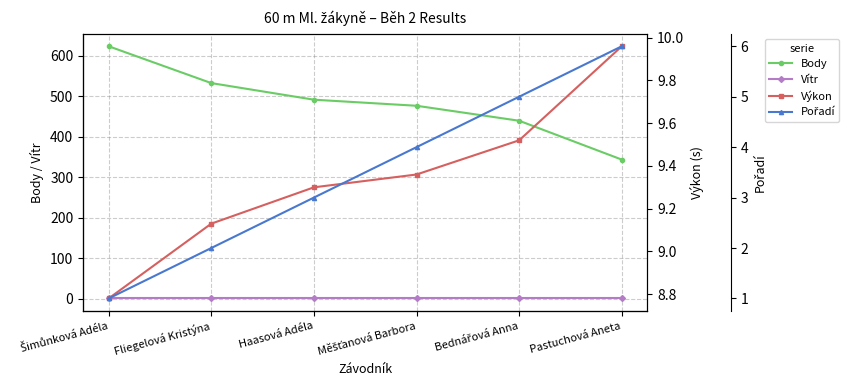

True or false: Výkon and Body intersect in this chart.

False